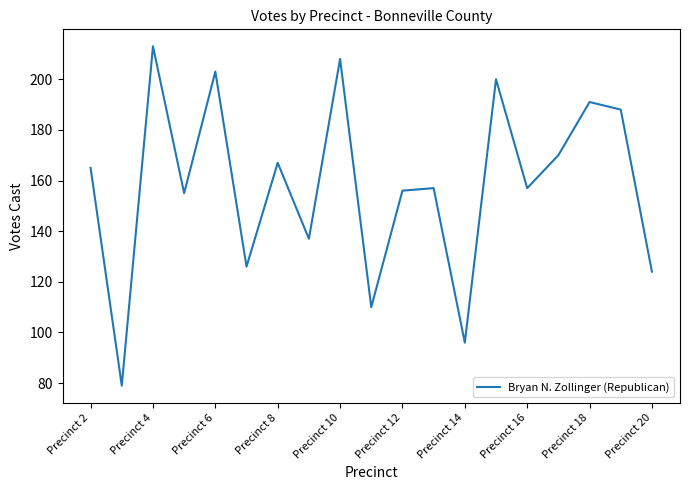

What is the maximum value shown in the chart?

213